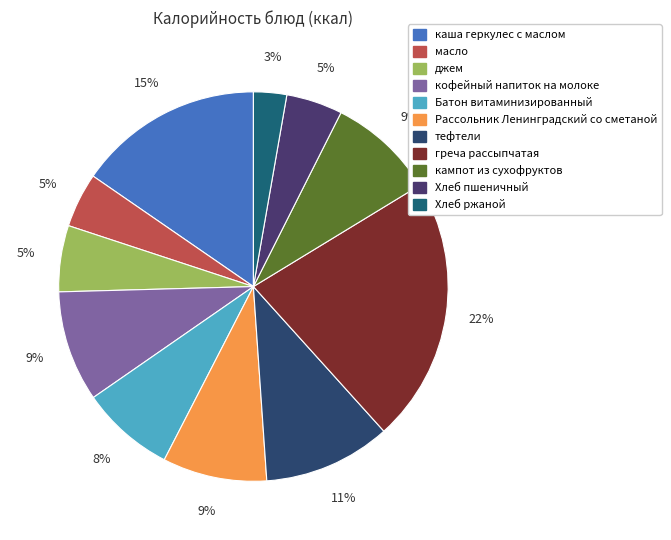

Count the number of slices in the pie.

11